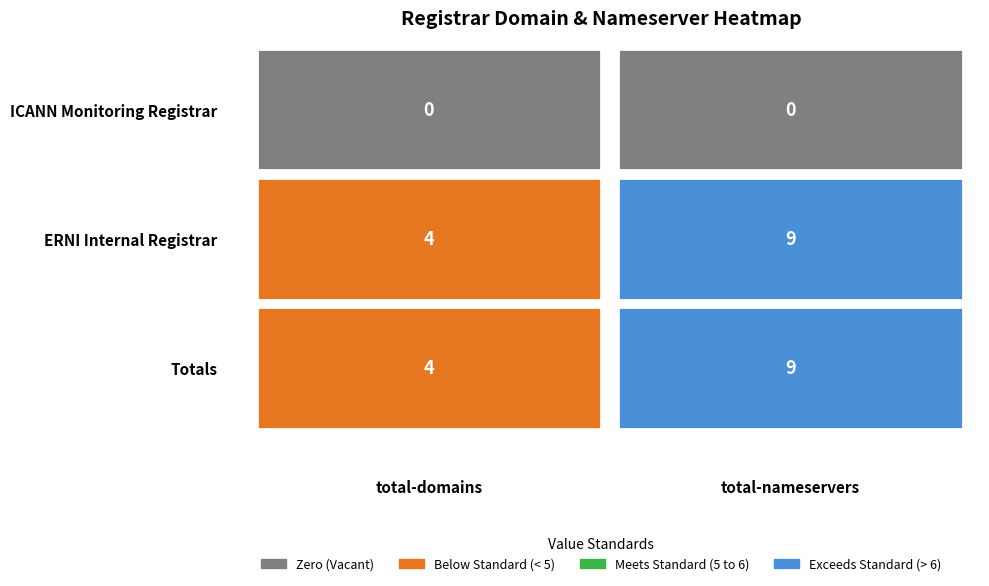

What is the sum of the ERNI Internal Registrar values at 1 and 0?

13